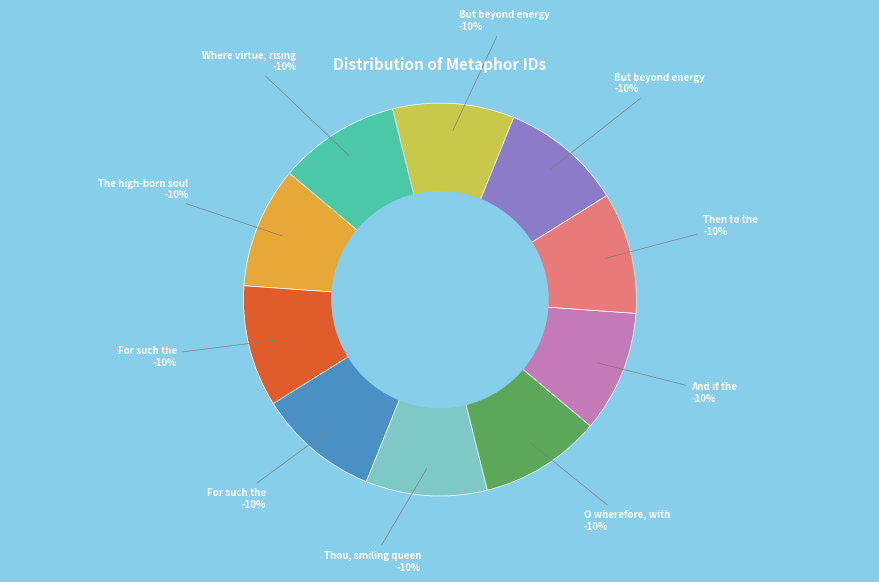

Which category has the smallest portion of the pie?

The high-born soul